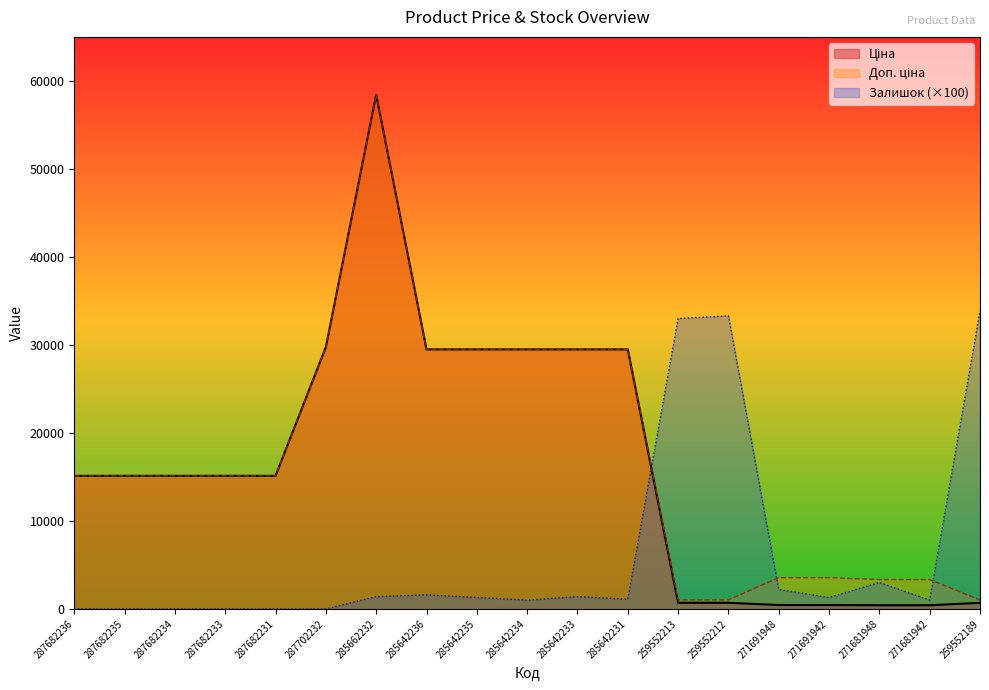

Reading left to right, transcribe all the data shown in this chart.

Ціна: 287682236=15120.0	287682235=15120.0	287682234=15120.0	287682233=15120.0	287682231=15120.0	287702232=29747.2	285662232=58426.5	285642236=29491.5	285642235=29491.5	285642234=29491.5	285642233=29491.5	285642231=29491.5	259552213=693.7	259552212=693.7	271691948=443.1	271691942=443.1	271681948=416.6	271681942=416.6	259552189=693.7
Доп. ціна: 287682236=15120.0	287682235=15120.0	287682234=15120.0	287682233=15120.0	287682231=15120.0	287702232=29747.2	285662232=58426.5	285642236=29491.5	285642235=29491.5	285642234=29491.5	285642233=29491.5	285642231=29491.5	259552213=1024.6	259552212=1024.6	271691948=3545.0	271691942=3545.0	271681948=3332.5	271681942=3332.5	259552189=1024.6
Залишок: 287682236=0.0	287682235=0.0	287682234=0.0	287682233=0.0	287682231=0.0	287702232=0.0	285662232=1400.0	285642236=1600.0	285642235=1300.0	285642234=1000.0	285642233=1400.0	285642231=1100.0	259552213=33000.0	259552212=33300.0	271691948=2200.0	271691942=1300.0	271681948=3000.0	271681942=1000.0	259552189=33900.0